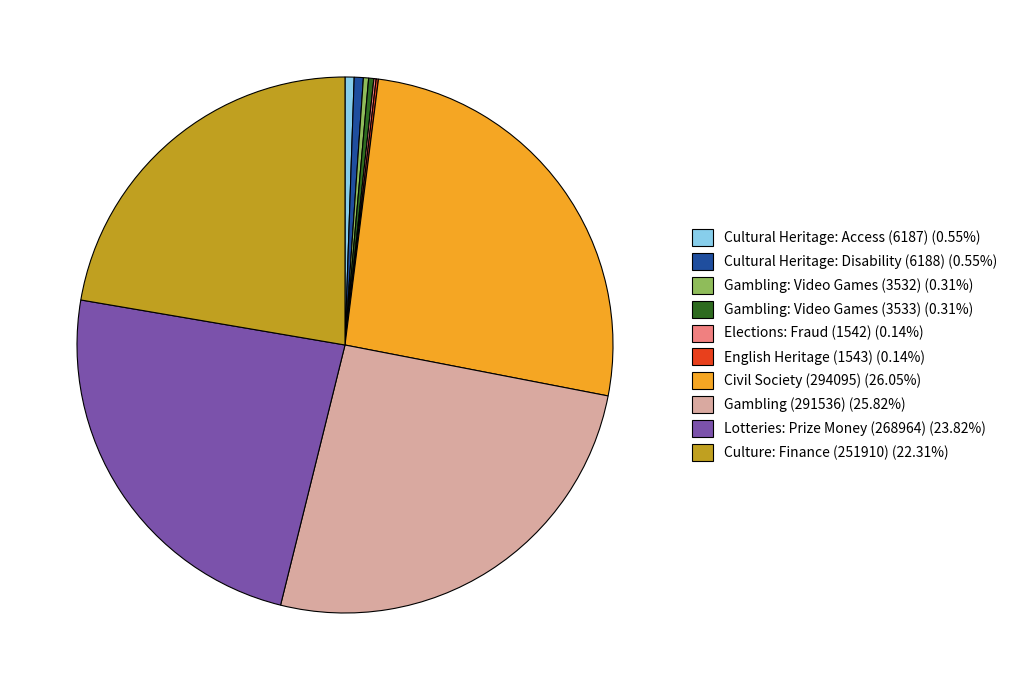

True or false: Gambling: Video Games (3532) accounts for 0% of the total.

True